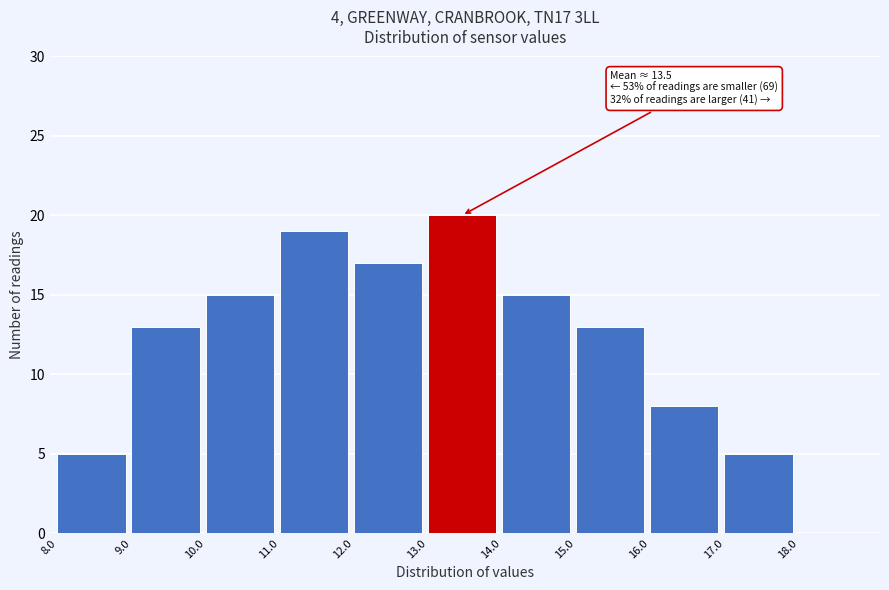

Which range on the x-axis has the tallest bar?

13 to 14